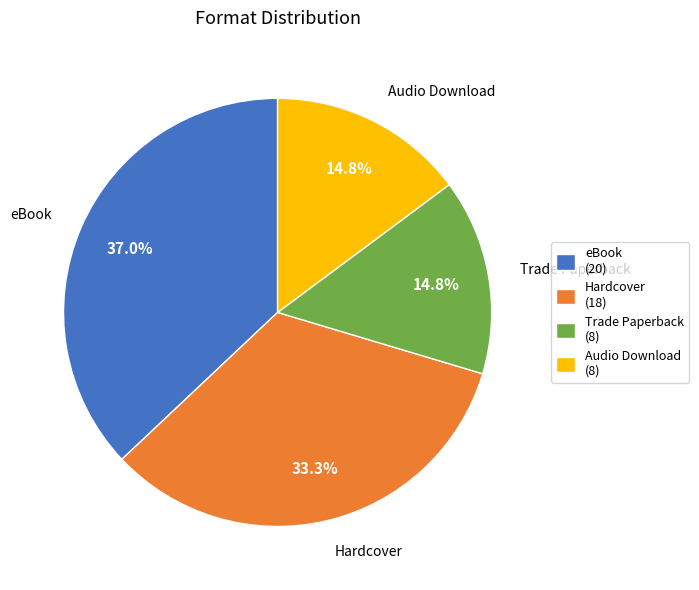

True or false: Trade Paperback accounts for 15% of the total.

True